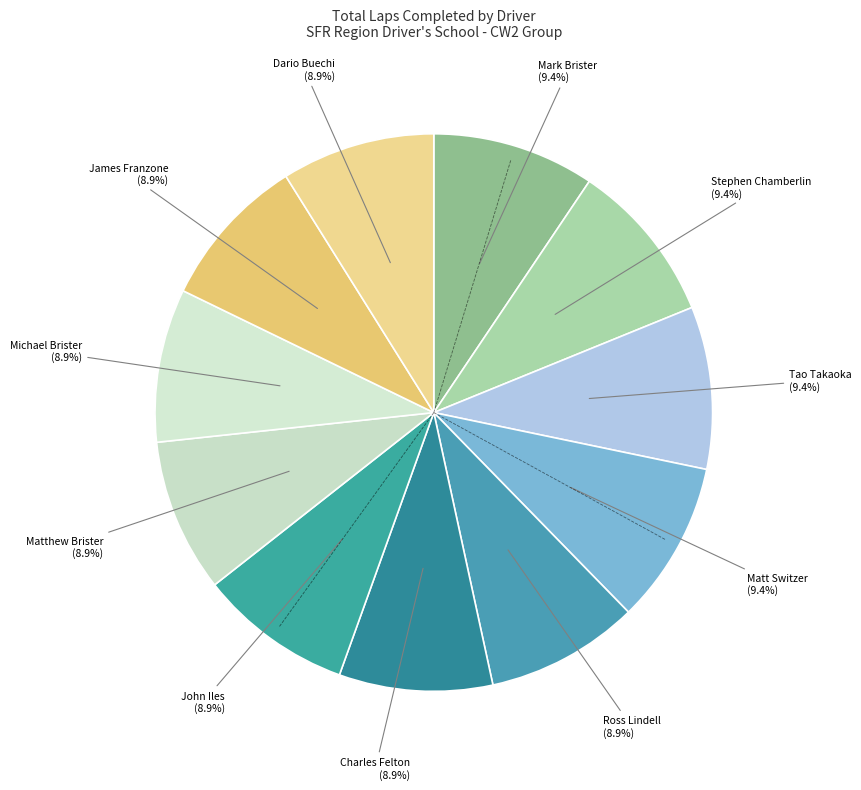

How many slices are in this pie chart?

11